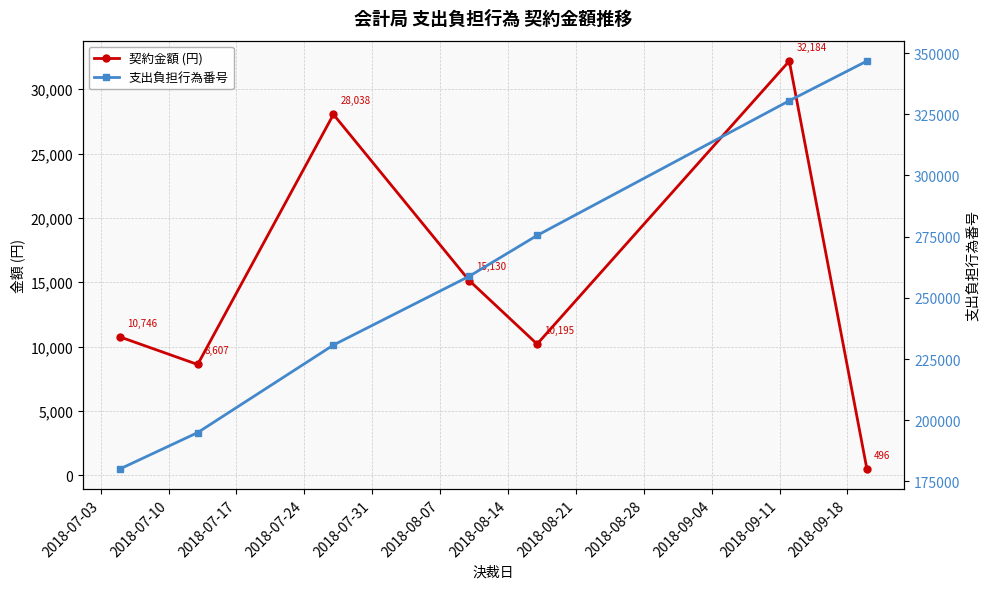

How many data points in 支出負担行為番号 are above 258817?

3